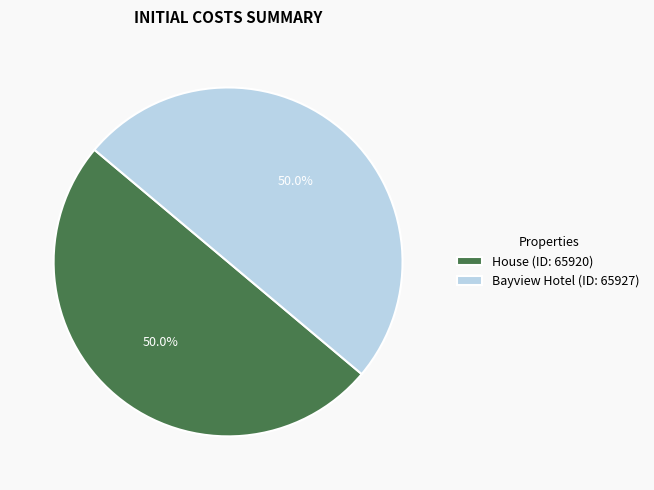

Approximately how many times larger is the value at Bayview Hotel (ID: 65927) compared to House (ID: 65920)?

1.0